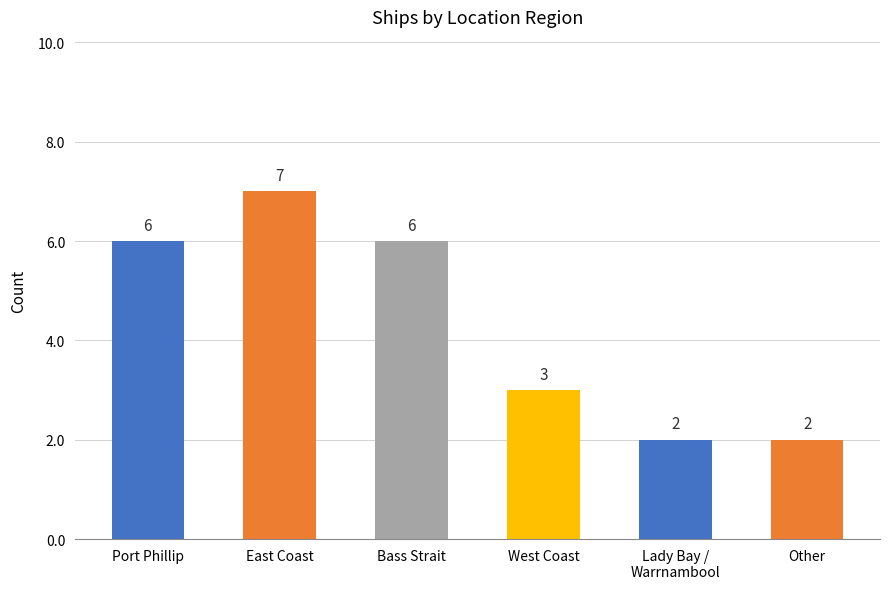

Approximately how many times larger is the value at East Coast compared to Lady Bay /
Warrnambool?

3.5